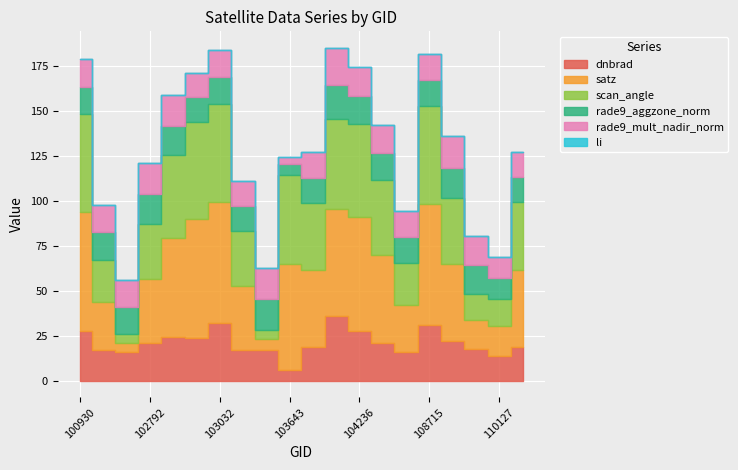

Does the chart display data point markers on the line(s)?

No